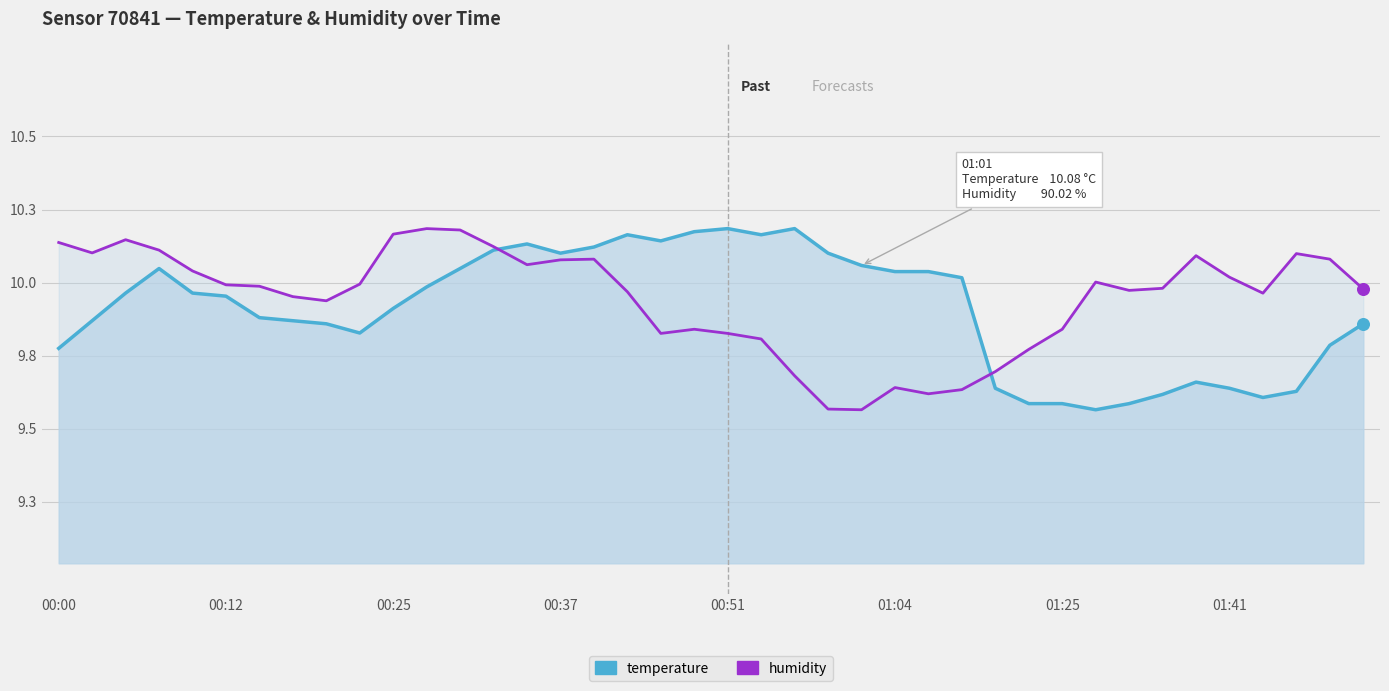

What is the total value across all series at 18?

20.0